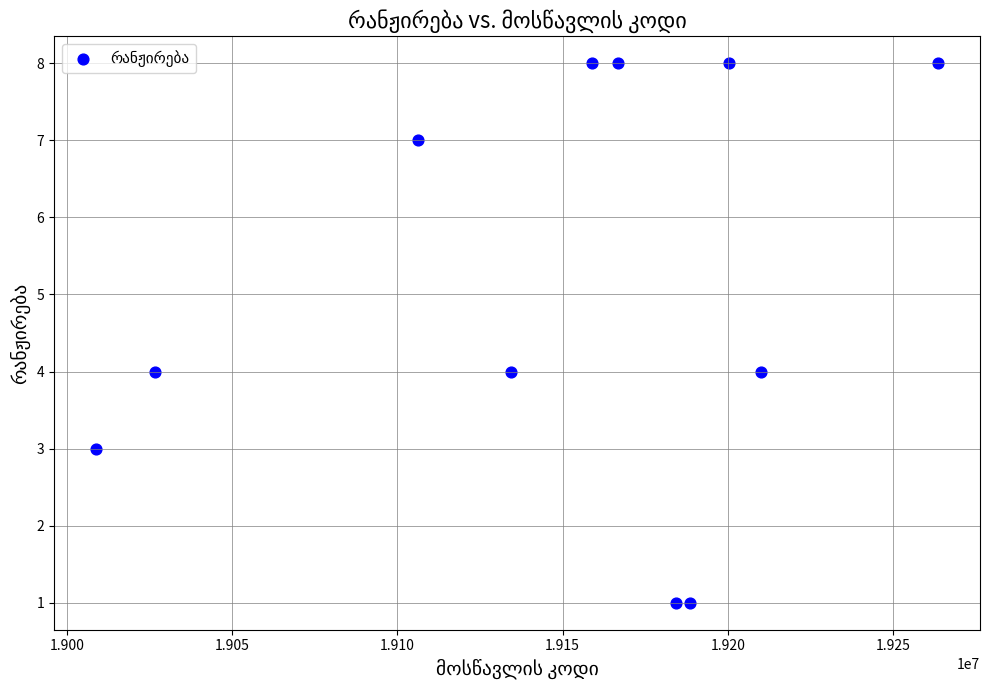

What is the average X value?

19149884